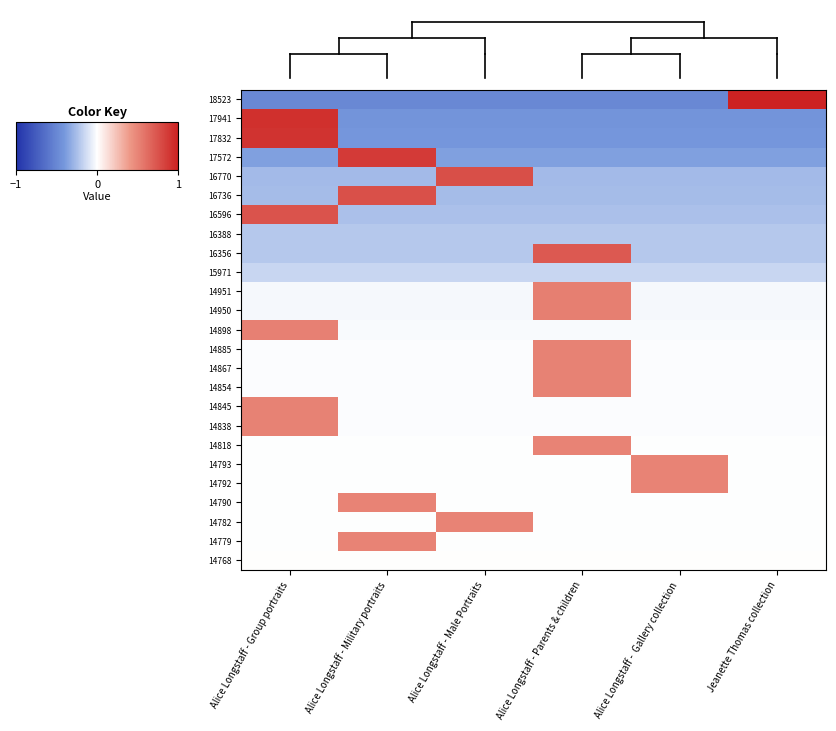

Reading left to right, transcribe all the data shown in this chart.

18523: Alice Longstaff - Group portraits=-0.5	Alice Longstaff - Military portraits=-0.5	Alice Longstaff - Male Portraits=-0.5	Alice Longstaff - Parents & children=-0.5	Alice Longstaff -  Gallery collection=-0.5	Jeanette Thomas collection=1.0
17941: Alice Longstaff - Group portraits=0.9	Alice Longstaff - Military portraits=-0.4	Alice Longstaff - Male Portraits=-0.4	Alice Longstaff - Parents & children=-0.4	Alice Longstaff -  Gallery collection=-0.4	Jeanette Thomas collection=-0.4
17832: Alice Longstaff - Group portraits=0.9	Alice Longstaff - Military portraits=-0.4	Alice Longstaff - Male Portraits=-0.4	Alice Longstaff - Parents & children=-0.4	Alice Longstaff -  Gallery collection=-0.4	Jeanette Thomas collection=-0.4
17572: Alice Longstaff - Group portraits=-0.4	Alice Longstaff - Military portraits=0.9	Alice Longstaff - Male Portraits=-0.4	Alice Longstaff - Parents & children=-0.4	Alice Longstaff -  Gallery collection=-0.4	Jeanette Thomas collection=-0.4
16770: Alice Longstaff - Group portraits=-0.3	Alice Longstaff - Military portraits=-0.3	Alice Longstaff - Male Portraits=0.8	Alice Longstaff - Parents & children=-0.3	Alice Longstaff -  Gallery collection=-0.3	Jeanette Thomas collection=-0.3
16736: Alice Longstaff - Group portraits=-0.3	Alice Longstaff - Military portraits=0.8	Alice Longstaff - Male Portraits=-0.3	Alice Longstaff - Parents & children=-0.3	Alice Longstaff -  Gallery collection=-0.3	Jeanette Thomas collection=-0.3
16596: Alice Longstaff - Group portraits=0.7	Alice Longstaff - Military portraits=-0.2	Alice Longstaff - Male Portraits=-0.2	Alice Longstaff - Parents & children=-0.2	Alice Longstaff -  Gallery collection=-0.2	Jeanette Thomas collection=-0.2
16388: Alice Longstaff - Group portraits=-0.2	Alice Longstaff - Military portraits=-0.2	Alice Longstaff - Male Portraits=-0.2	Alice Longstaff - Parents & children=-0.2	Alice Longstaff -  Gallery collection=-0.2	Jeanette Thomas collection=-0.2
16356: Alice Longstaff - Group portraits=-0.2	Alice Longstaff - Military portraits=-0.2	Alice Longstaff - Male Portraits=-0.2	Alice Longstaff - Parents & children=0.7	Alice Longstaff -  Gallery collection=-0.2	Jeanette Thomas collection=-0.2
15971: Alice Longstaff - Group portraits=-0.2	Alice Longstaff - Military portraits=-0.2	Alice Longstaff - Male Portraits=-0.2	Alice Longstaff - Parents & children=-0.2	Alice Longstaff -  Gallery collection=-0.2	Jeanette Thomas collection=-0.2
14951: Alice Longstaff - Group portraits=-0.0	Alice Longstaff - Military portraits=-0.0	Alice Longstaff - Male Portraits=-0.0	Alice Longstaff - Parents & children=0.5	Alice Longstaff -  Gallery collection=-0.0	Jeanette Thomas collection=-0.0
14950: Alice Longstaff - Group portraits=-0.0	Alice Longstaff - Military portraits=-0.0	Alice Longstaff - Male Portraits=-0.0	Alice Longstaff - Parents & children=0.5	Alice Longstaff -  Gallery collection=-0.0	Jeanette Thomas collection=-0.0
14898: Alice Longstaff - Group portraits=0.5	Alice Longstaff - Military portraits=-0.0	Alice Longstaff - Male Portraits=-0.0	Alice Longstaff - Parents & children=-0.0	Alice Longstaff -  Gallery collection=-0.0	Jeanette Thomas collection=-0.0
14885: Alice Longstaff - Group portraits=-0.0	Alice Longstaff - Military portraits=-0.0	Alice Longstaff - Male Portraits=-0.0	Alice Longstaff - Parents & children=0.5	Alice Longstaff -  Gallery collection=-0.0	Jeanette Thomas collection=-0.0
14867: Alice Longstaff - Group portraits=-0.0	Alice Longstaff - Military portraits=-0.0	Alice Longstaff - Male Portraits=-0.0	Alice Longstaff - Parents & children=0.5	Alice Longstaff -  Gallery collection=-0.0	Jeanette Thomas collection=-0.0
14854: Alice Longstaff - Group portraits=-0.0	Alice Longstaff - Military portraits=-0.0	Alice Longstaff - Male Portraits=-0.0	Alice Longstaff - Parents & children=0.5	Alice Longstaff -  Gallery collection=-0.0	Jeanette Thomas collection=-0.0
14845: Alice Longstaff - Group portraits=0.5	Alice Longstaff - Military portraits=-0.0	Alice Longstaff - Male Portraits=-0.0	Alice Longstaff - Parents & children=-0.0	Alice Longstaff -  Gallery collection=-0.0	Jeanette Thomas collection=-0.0
14838: Alice Longstaff - Group portraits=0.5	Alice Longstaff - Military portraits=-0.0	Alice Longstaff - Male Portraits=-0.0	Alice Longstaff - Parents & children=-0.0	Alice Longstaff -  Gallery collection=-0.0	Jeanette Thomas collection=-0.0
14818: Alice Longstaff - Group portraits=-0.0	Alice Longstaff - Military portraits=-0.0	Alice Longstaff - Male Portraits=-0.0	Alice Longstaff - Parents & children=0.5	Alice Longstaff -  Gallery collection=-0.0	Jeanette Thomas collection=-0.0
14793: Alice Longstaff - Group portraits=-0.0	Alice Longstaff - Military portraits=-0.0	Alice Longstaff - Male Portraits=-0.0	Alice Longstaff - Parents & children=-0.0	Alice Longstaff -  Gallery collection=0.5	Jeanette Thomas collection=-0.0
14792: Alice Longstaff - Group portraits=-0.0	Alice Longstaff - Military portraits=-0.0	Alice Longstaff - Male Portraits=-0.0	Alice Longstaff - Parents & children=-0.0	Alice Longstaff -  Gallery collection=0.5	Jeanette Thomas collection=-0.0
14790: Alice Longstaff - Group portraits=-0.0	Alice Longstaff - Military portraits=0.5	Alice Longstaff - Male Portraits=-0.0	Alice Longstaff - Parents & children=-0.0	Alice Longstaff -  Gallery collection=-0.0	Jeanette Thomas collection=-0.0
14782: Alice Longstaff - Group portraits=-0.0	Alice Longstaff - Military portraits=-0.0	Alice Longstaff - Male Portraits=0.5	Alice Longstaff - Parents & children=-0.0	Alice Longstaff -  Gallery collection=-0.0	Jeanette Thomas collection=-0.0
14779: Alice Longstaff - Group portraits=-0.0	Alice Longstaff - Military portraits=0.5	Alice Longstaff - Male Portraits=-0.0	Alice Longstaff - Parents & children=-0.0	Alice Longstaff -  Gallery collection=-0.0	Jeanette Thomas collection=-0.0
14768: Alice Longstaff - Group portraits=-0.0	Alice Longstaff - Military portraits=-0.0	Alice Longstaff - Male Portraits=-0.0	Alice Longstaff - Parents & children=-0.0	Alice Longstaff -  Gallery collection=-0.0	Jeanette Thomas collection=-0.0